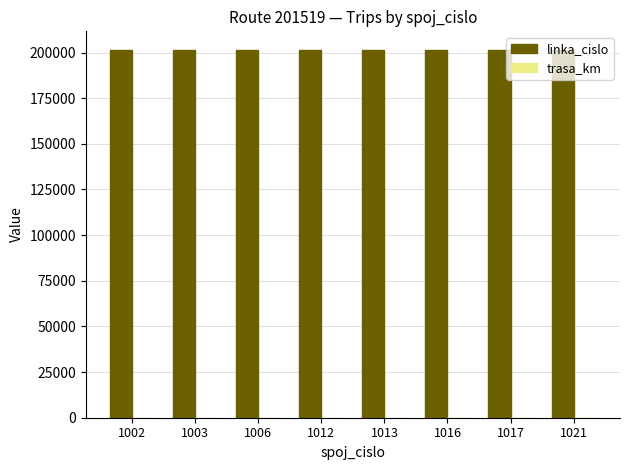

What is the maximum value shown in the chart?

201519